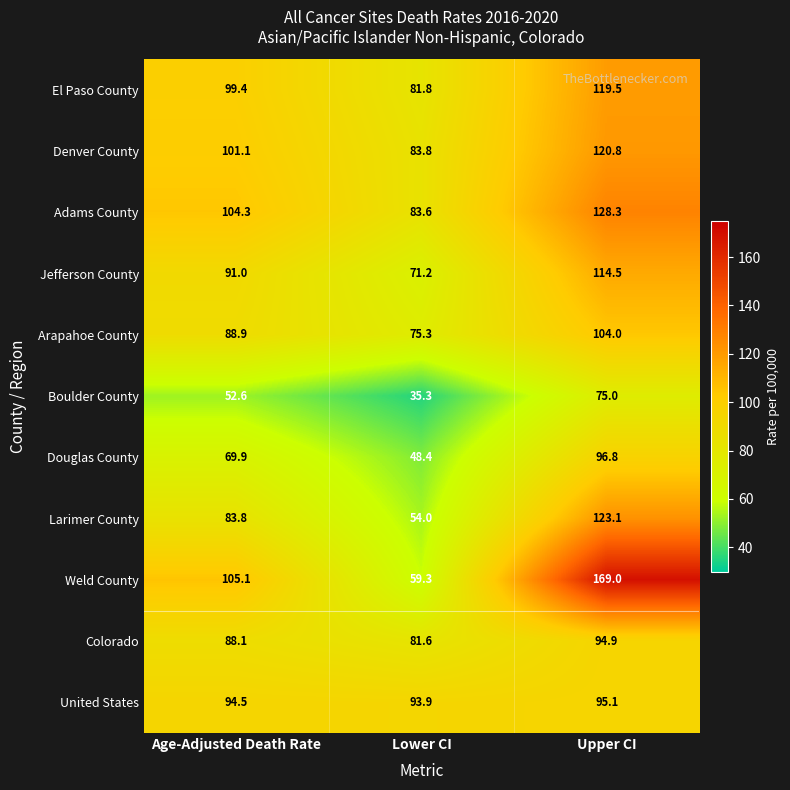

At Lower CI, list the series in order from smallest to largest.

Boulder County, Douglas County, Larimer County, Weld County, Jefferson County, Arapahoe County, Colorado, El Paso County, Adams County, Denver County, United States